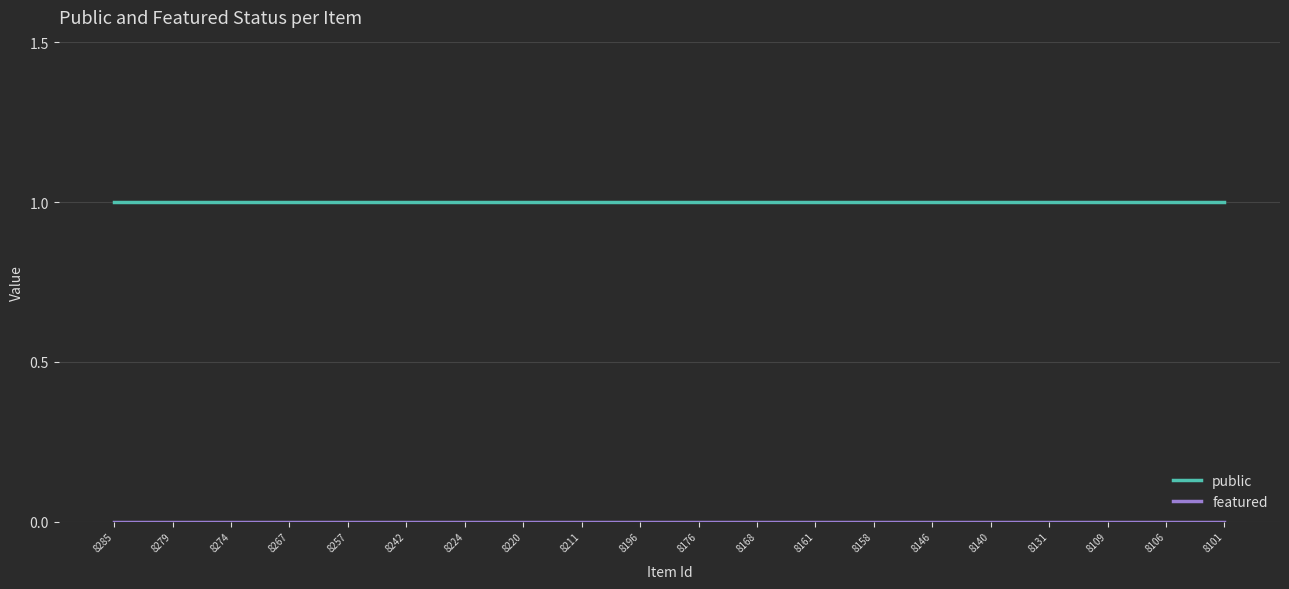

Which series has the largest total across all categories?

public